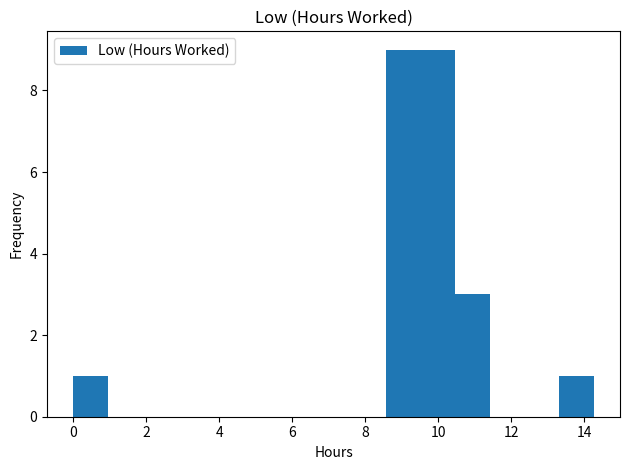

Reading left to right, transcribe this chart: for each bar, give the range it covers on the x-axis and its height. Neither the bar edges nor the heights are printed on the chart, so give them approximately, as read against the axes.

0.0 to 1.0: 1
1.0 to 2.0: 0
2.0 to 2.8: 0
2.8 to 3.8: 0
3.8 to 4.8: 0
4.8 to 5.8: 0
5.8 to 6.6: 0
6.6 to 7.6: 0
7.6 to 8.6: 0
8.6 to 9.6: 9
9.6 to 10.4: 9
10.4 to 11.4: 3
11.4 to 12.4: 0
12.4 to 13.4: 0
13.4 to 14.2: 1